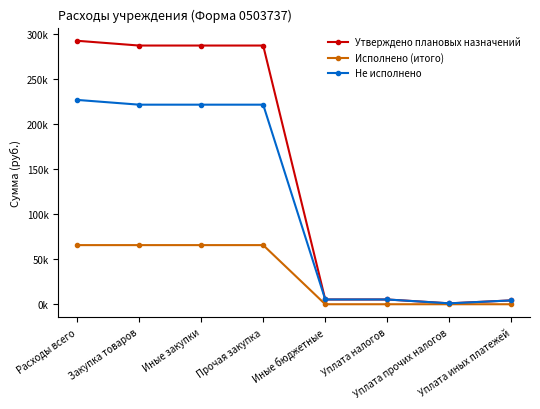

Which series has the largest range (max minus min)?

Утверждено плановых назначений